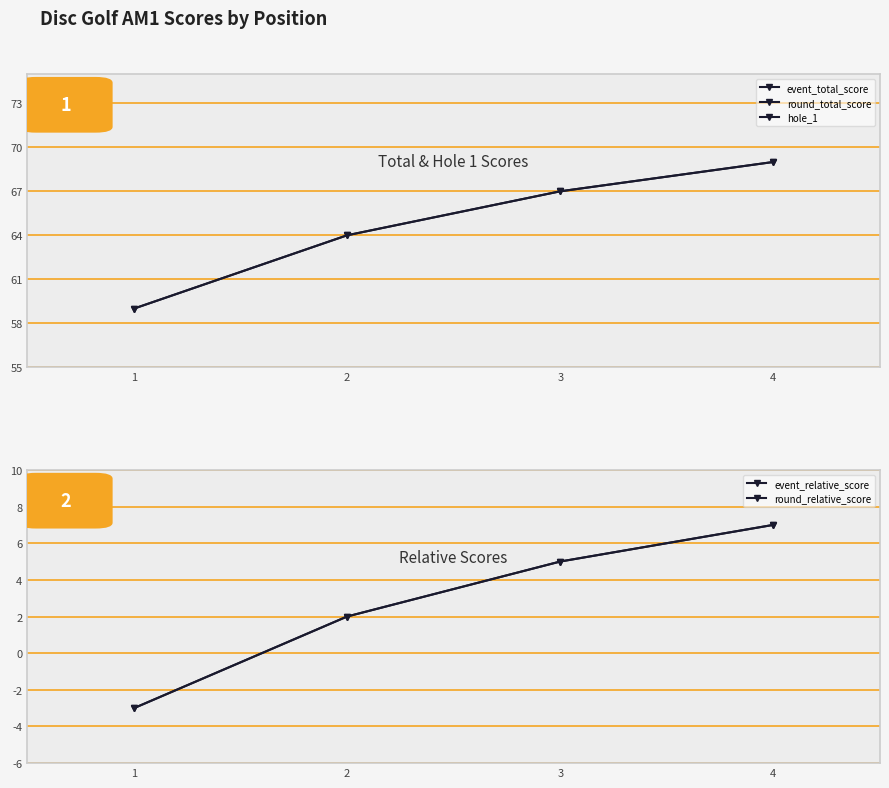

What is the difference between the second highest and second lowest values in the event_relative_score series?

3